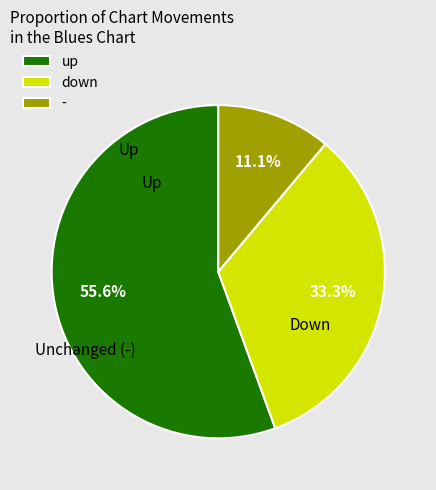

Which category has the smallest portion of the pie?

-